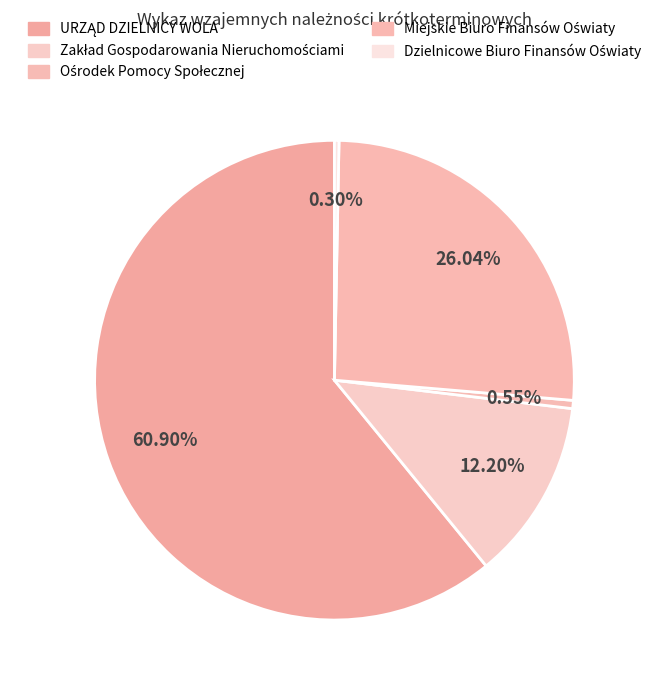

Which slice is the largest?

URZĄD DZIELNICY WOLA